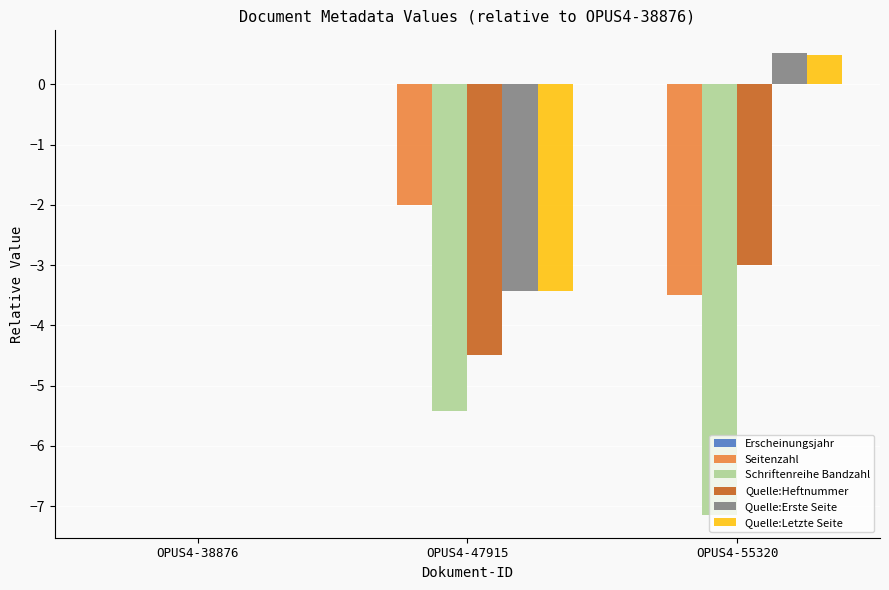

Between OPUS4-38876 and OPUS4-47915, which series saw the biggest shift?

Schriftenreihe Bandzahl